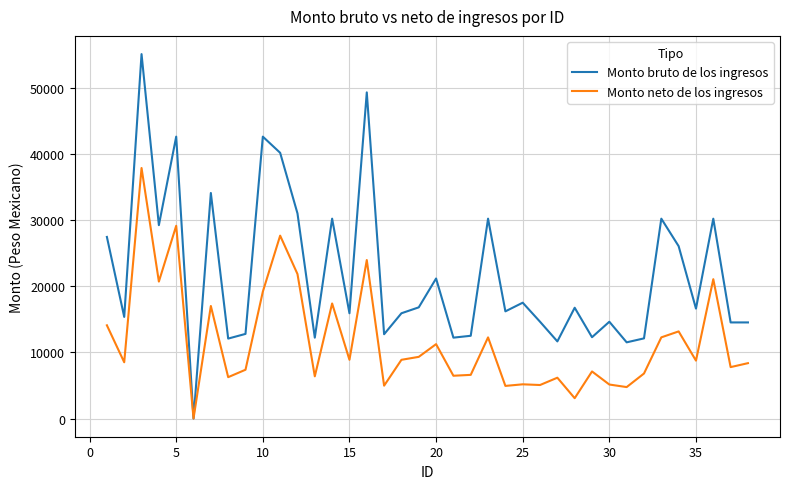

What are all the series names shown in the legend?

Monto bruto de los ingresos, Monto neto de los ingresos